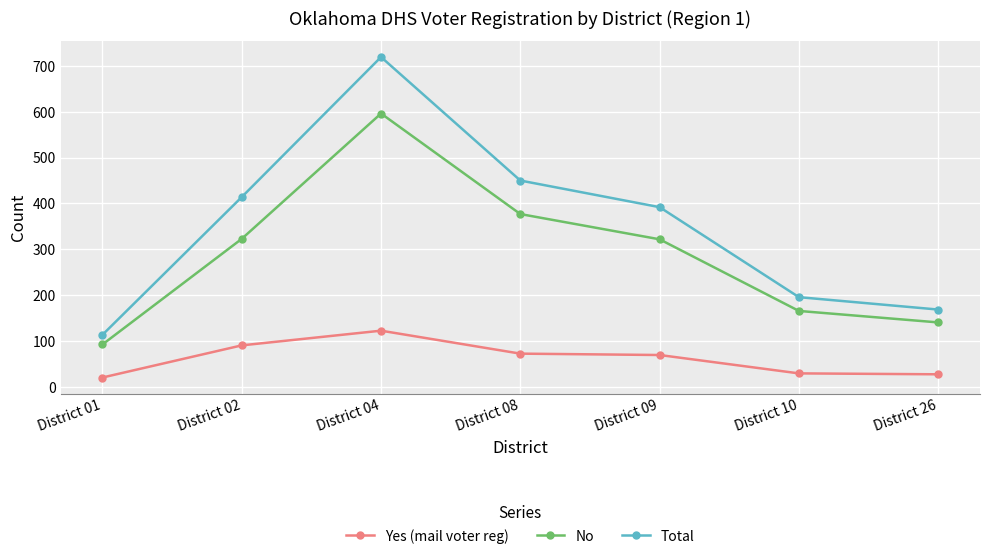

At how many categories does at least one series exceed 89?

7